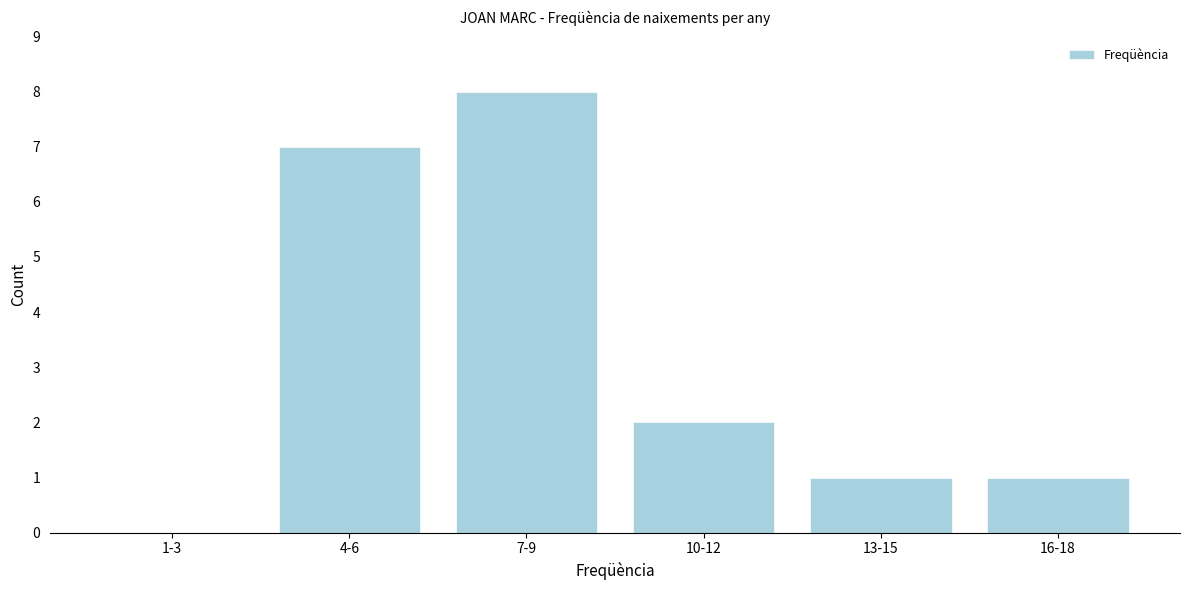

Reading right to left, what are all the values shown in this chart?

16-18=1	13-15=1	10-12=2	7-9=8	4-6=7	1-3=0